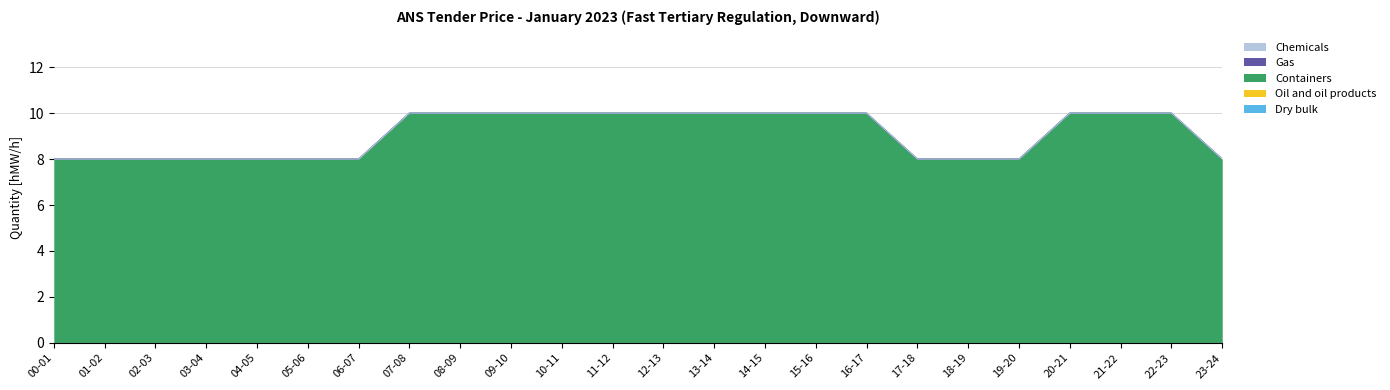

What is the spread (max minus min) of values at 04-05?

8